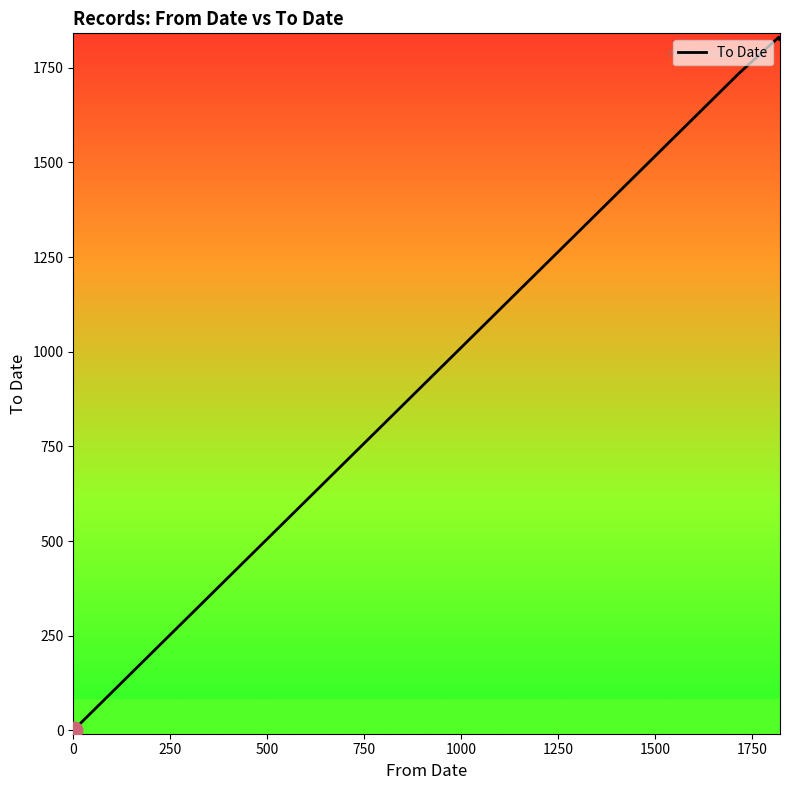

What is the sum of all values?

5450.3